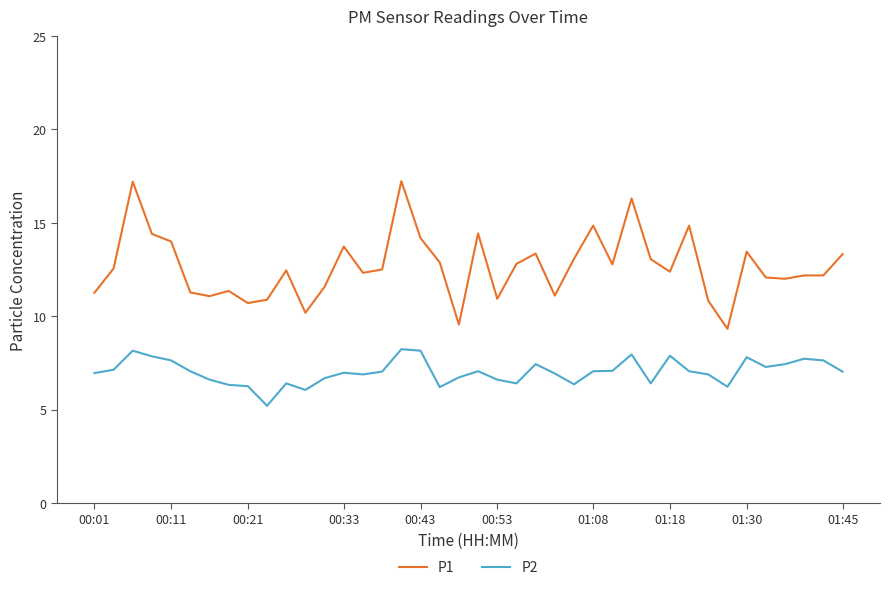

Which series has the largest total across all categories?

P1